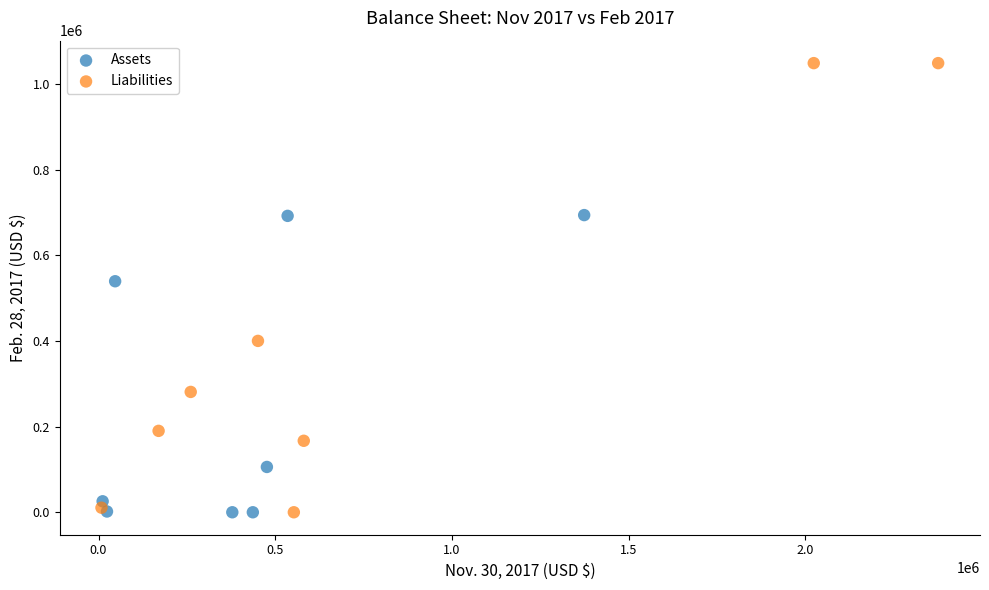

Which series contains the highest Y value?

Liabilities